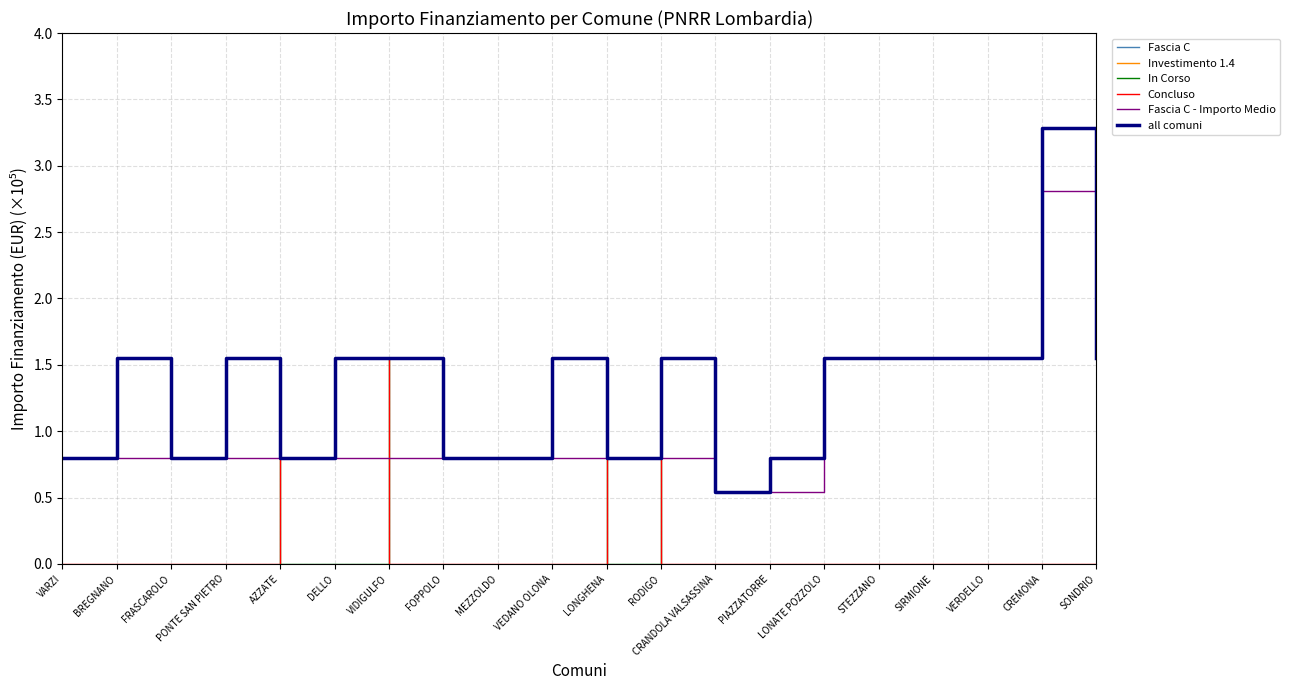

The value of Fascia C at AZZATE is 0.8. True or false?

True